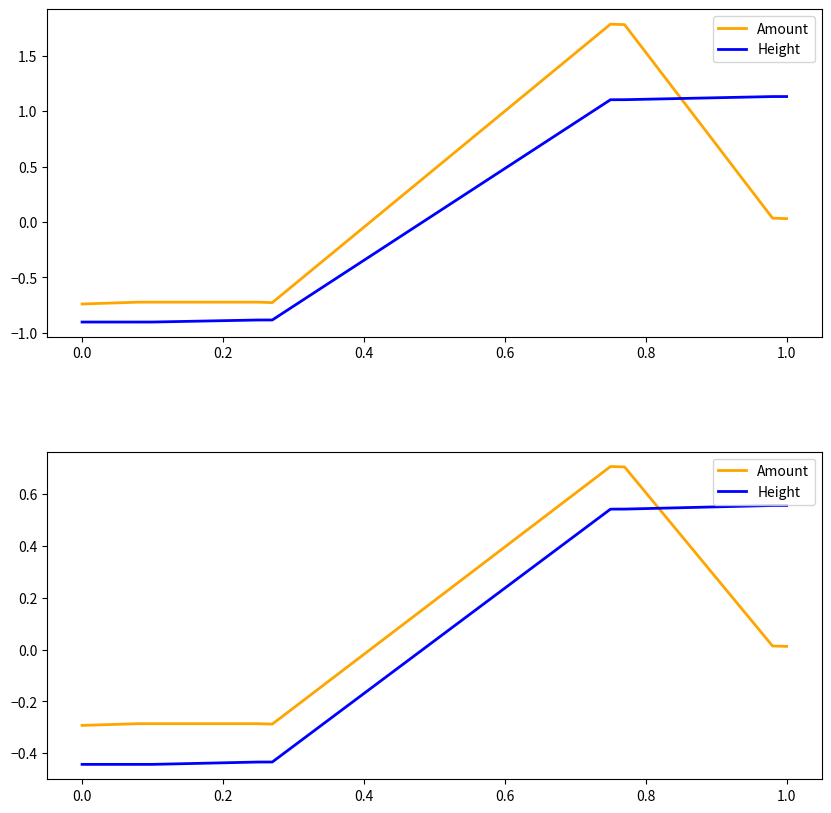

Is the value of Amount at 1.0 greater than the value of Height at −0.2?

Yes